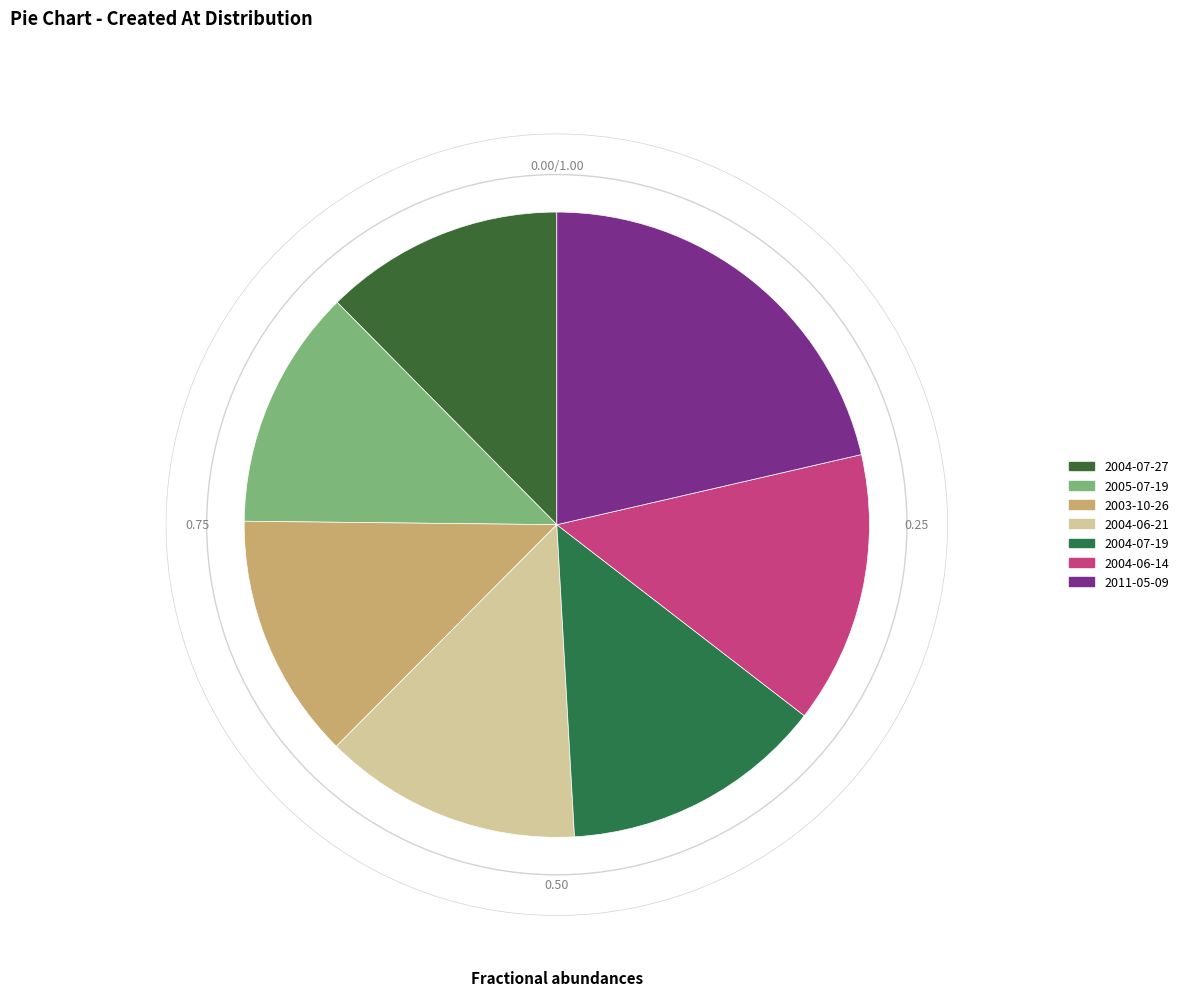

Is 2003-10-26 the majority of the pie?

No